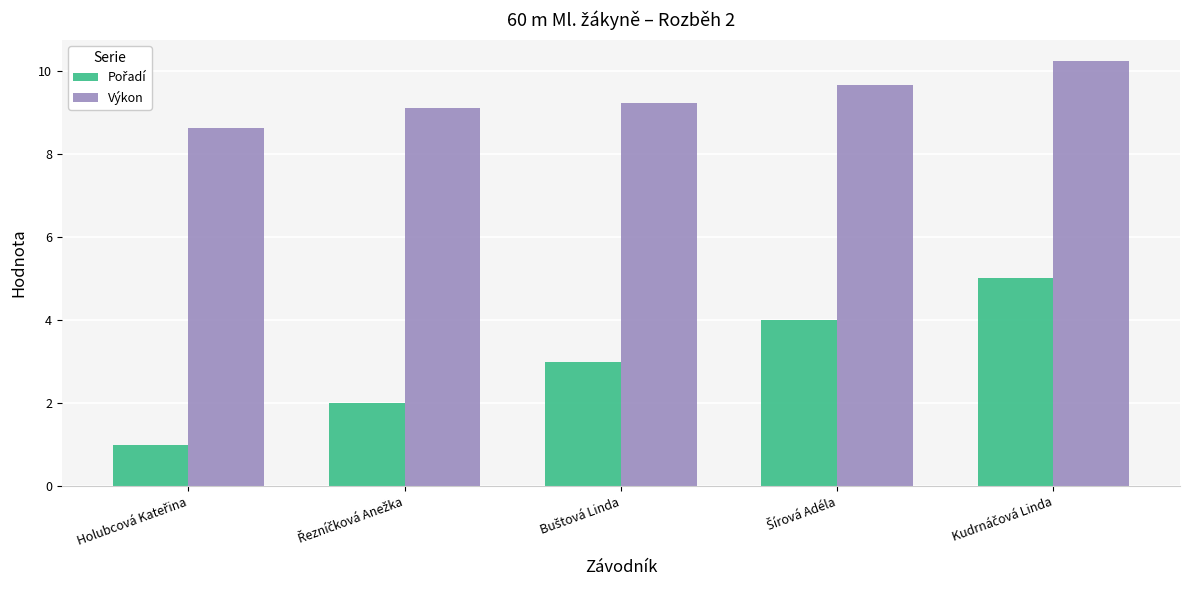

What is the average value of the Výkon series?

9.4